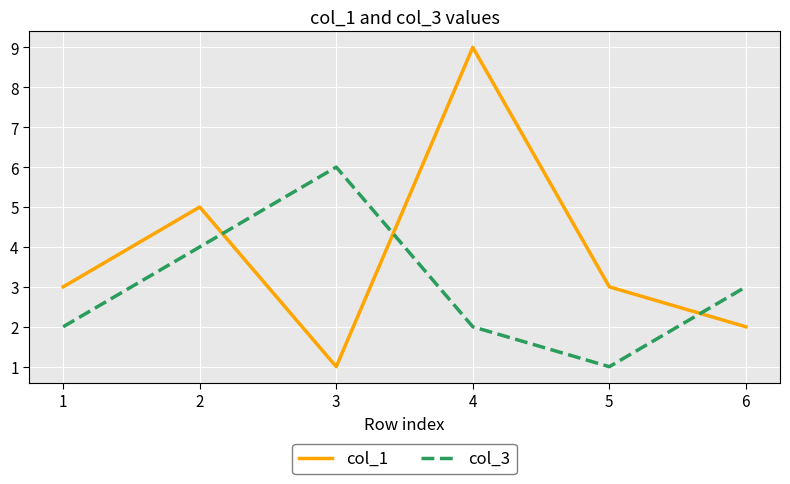

Reading left to right, what are all the values shown in this chart?

col_1: 3	5	1	9	3	2
col_3: 2	4	6	2	1	3